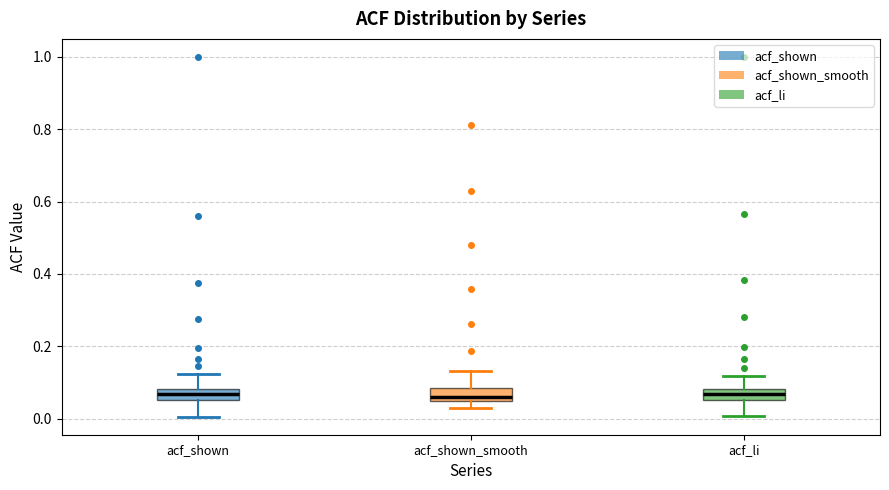

Reading left to right, read every box against the y-axis: the position of its median line, the range the box covers, and the ends of its whiskers. The values are not printed on the chart, so give them approximately, as read against the axis.

acf_shown: median 0.06 (inside the box), box 0.06 to 0.08, whiskers 0.00 to 0.12
acf_shown_smooth: median 0.06, box 0.04 to 0.08, whiskers 0.04 (below the box's lower edge) to 0.14
acf_li: median 0.06 (inside the box), box 0.06 to 0.08, whiskers 0.00 to 0.12